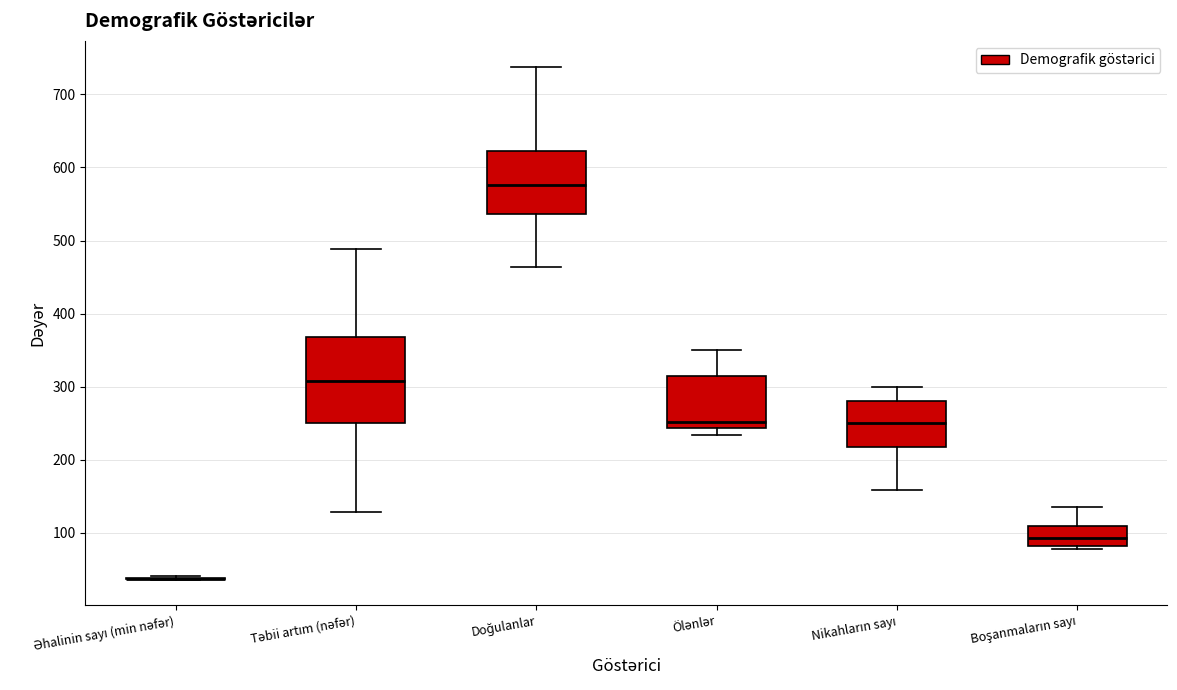

Where is the upper edge of the box for Ölənlər on the y-axis? The values are not printed on the chart, so give them approximately, as read against the axis.

320